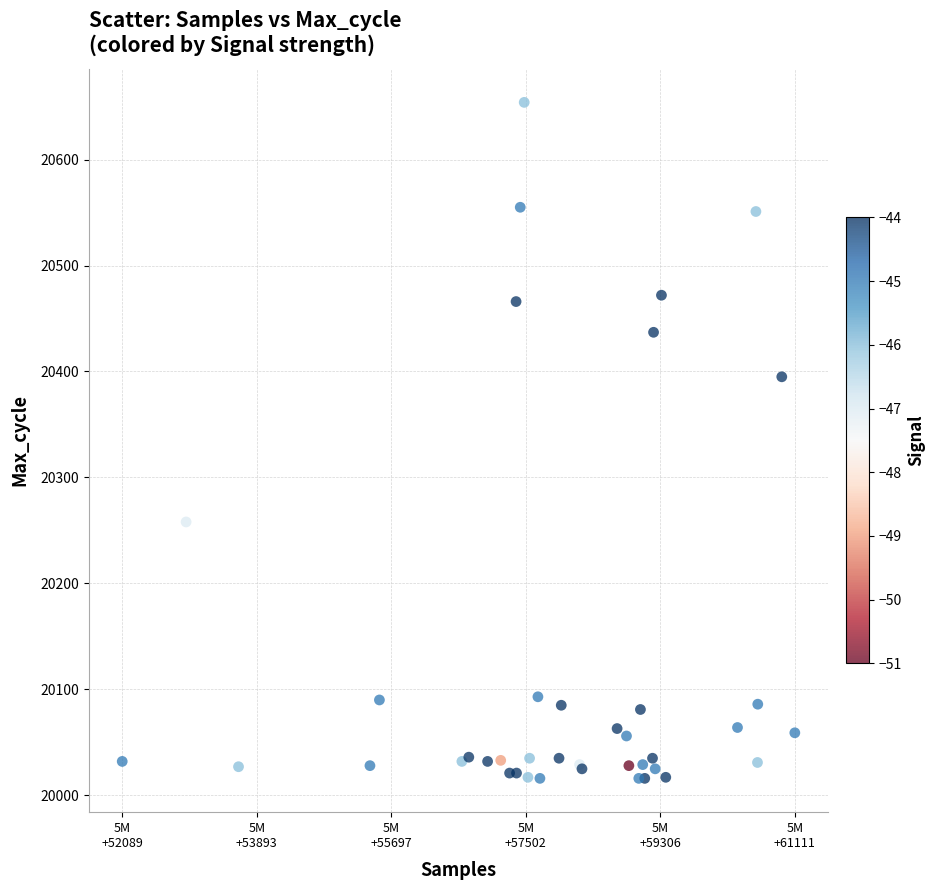

What Y value in the scatter plot is closest to 20335?

20395